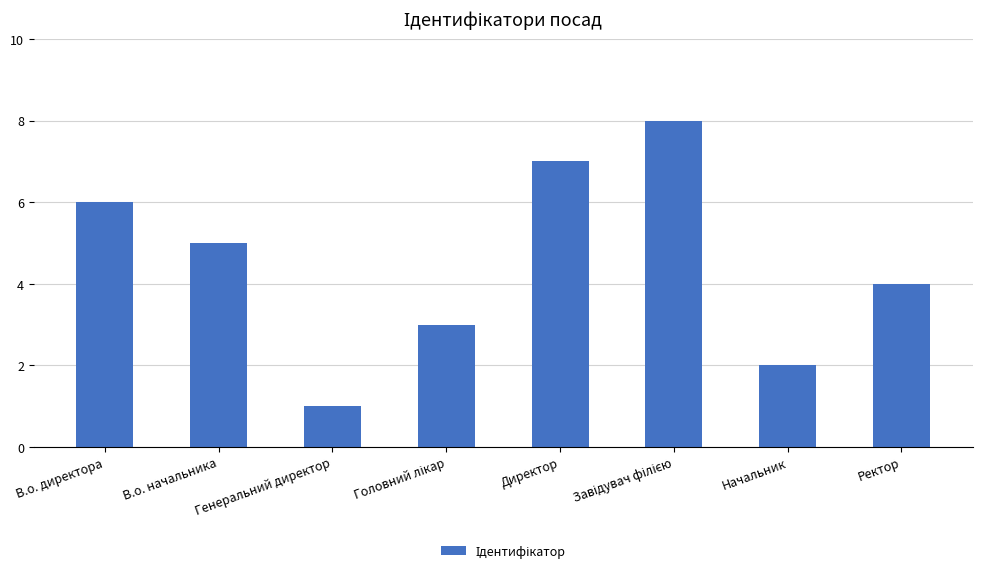

Reading left to right, transcribe all the data shown in this chart.

6	5	1	3	7	8	2	4